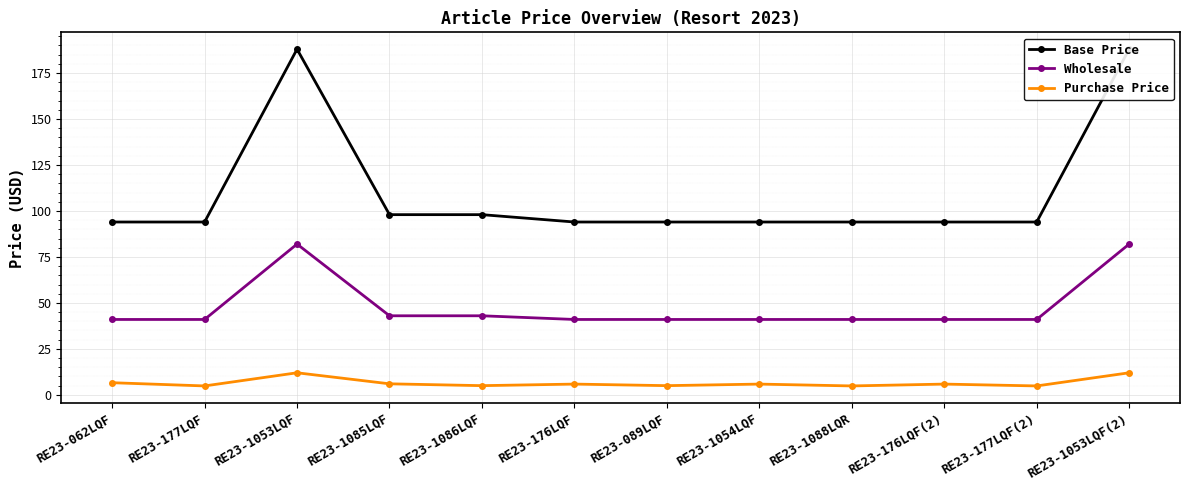

What is the average value of the Wholesale series?

48.2